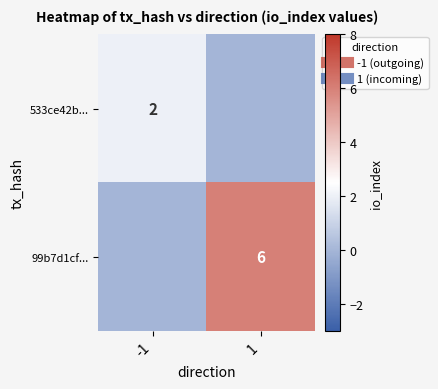

The value of 99b7d1cf... at -1 is 0. True or false?

True